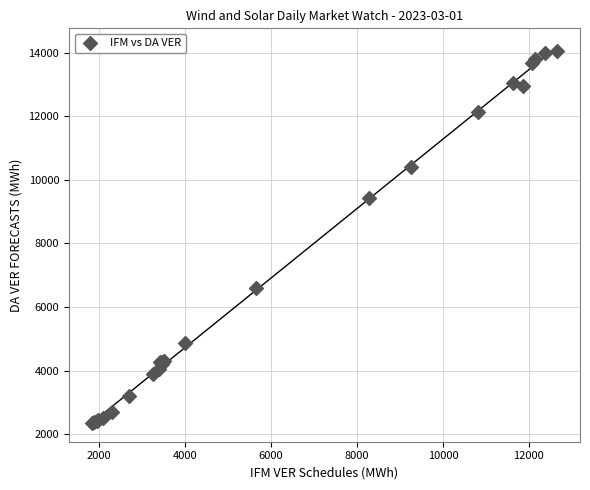

What Y value in the scatter plot is closest to 8210?

9424.1